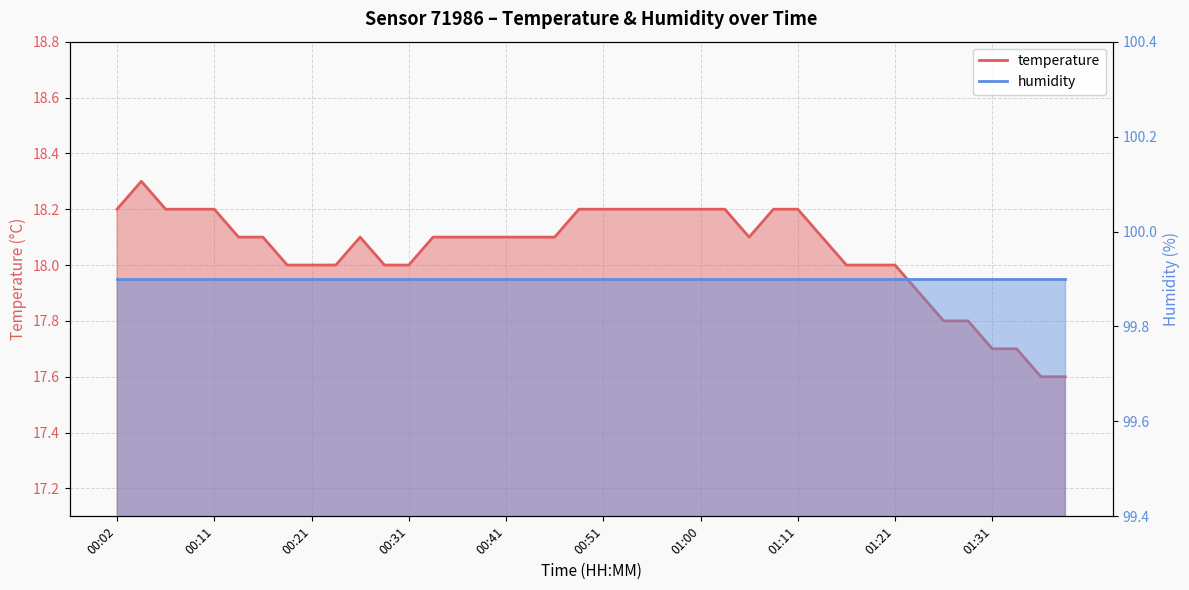

Rank the categories by value from lowest to highest.

01:36, 01:38, 01:31, 01:33, 01:26, 01:28, 01:23, 00:19, 00:21, 00:24, 00:28, 00:31, 01:16, 01:18, 01:21, 00:14, 00:16, 00:26, 00:33, 00:36, 00:38, 00:41, 00:43, 00:45, 01:05, 01:13, 00:02, 00:06, 00:09, 00:11, 00:48, 00:51, 00:53, 00:55, 00:58, 01:00, 01:03, 01:08, 01:11, 00:04